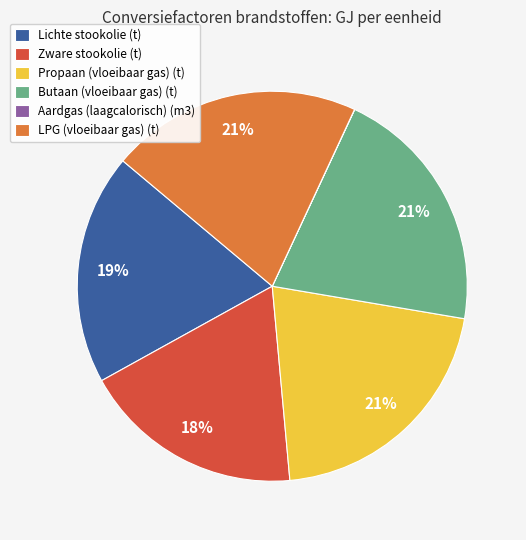

Approximately how many times larger is the value at LPG (vloeibaar gas) (t) compared to Propaan (vloeibaar gas) (t)?

1.0